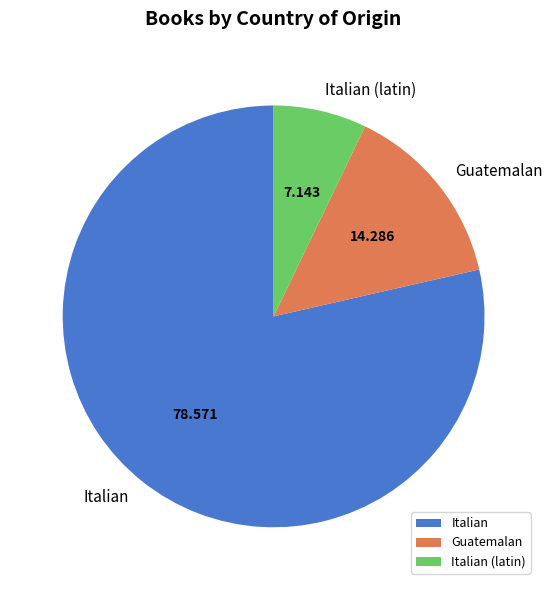

Which has a higher value, Italian or Italian (latin)?

Italian